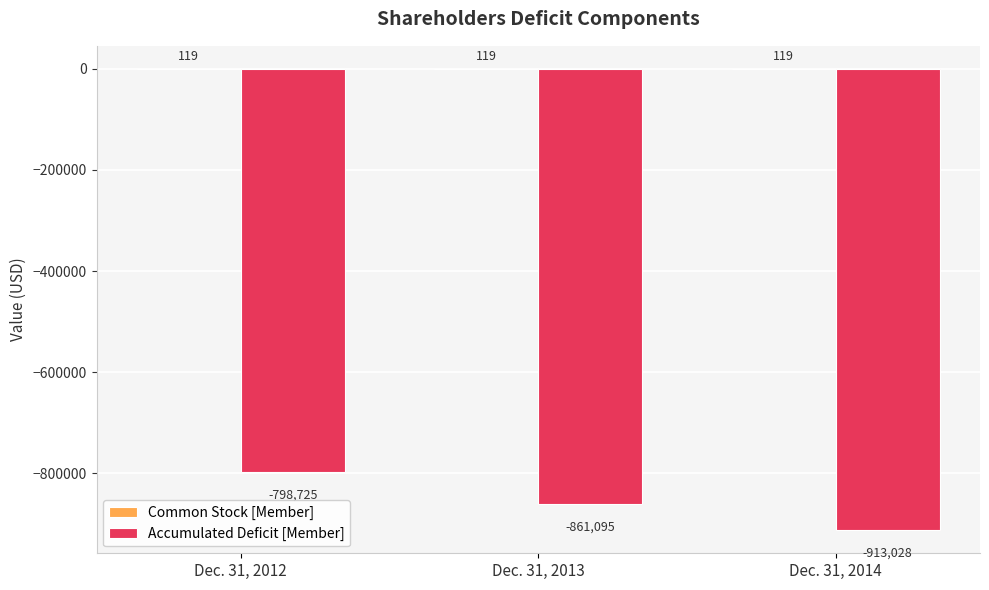

At which category is the sum across all series the highest?

Dec. 31, 2012